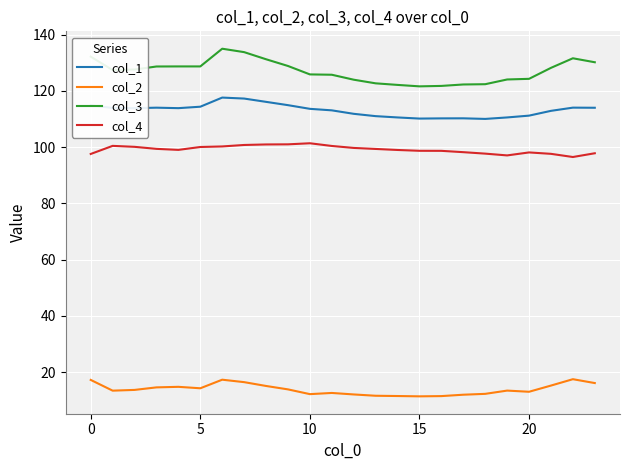

True or false: col_4 and col_2 cross at least once.

False